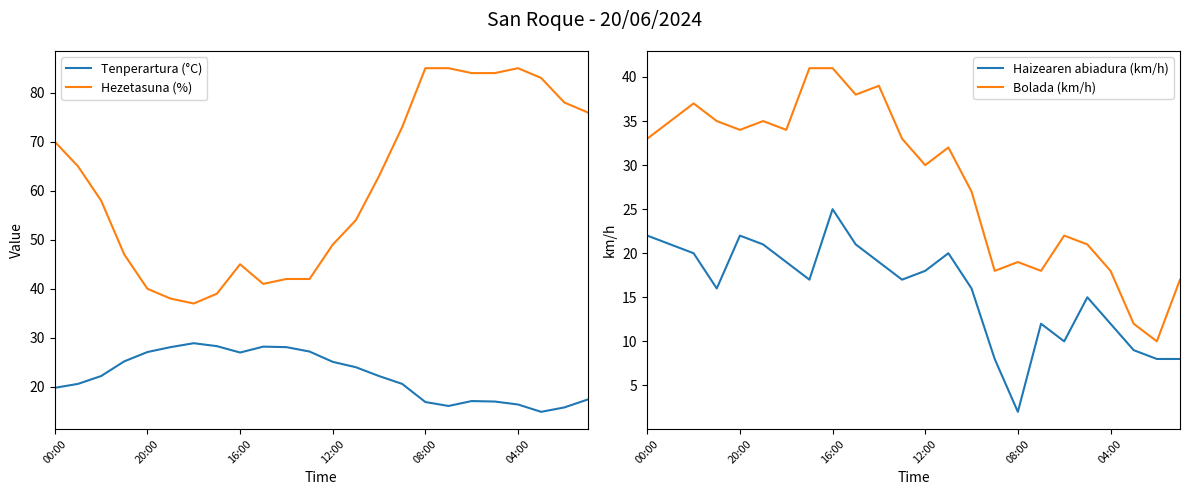

Which series has the largest range (max minus min)?

Hezetasuna (%)